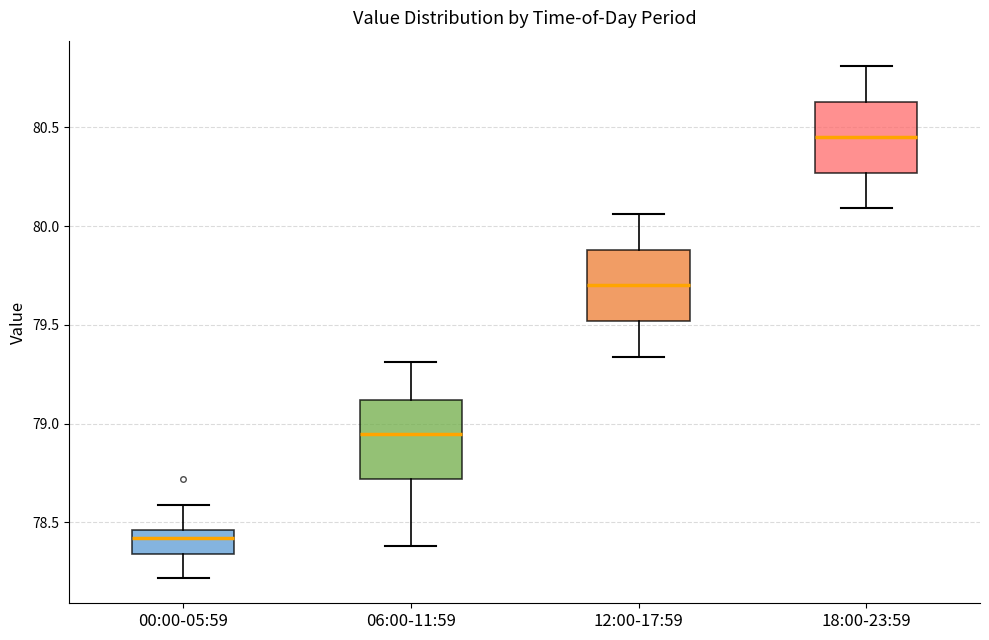

Reading left to right, transcribe this box plot: for each box, give where its median line is, the range the box spans, and where its two whiskers end, as read against the y-axis. The values are not printed on the chart, so give them approximately, as read against the axis.

00:00-05:59: median 78.40, box 78.35 to 78.45, whiskers 78.20 to 78.60
06:00-11:59: median 78.95, box 78.70 to 79.10, whiskers 78.40 to 79.30
12:00-17:59: median 79.70, box 79.50 to 79.90, whiskers 79.35 to 80.05
18:00-23:59: median 80.45, box 80.25 to 80.65, whiskers 80.10 to 80.80